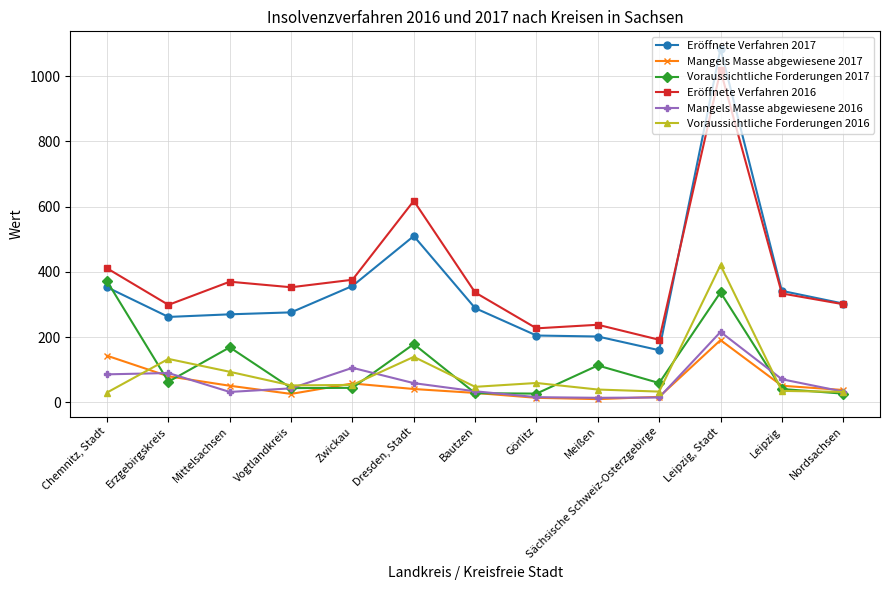

What is the value of the Eröffnete Verfahren 2016 point at the 6th from the left?

618.0